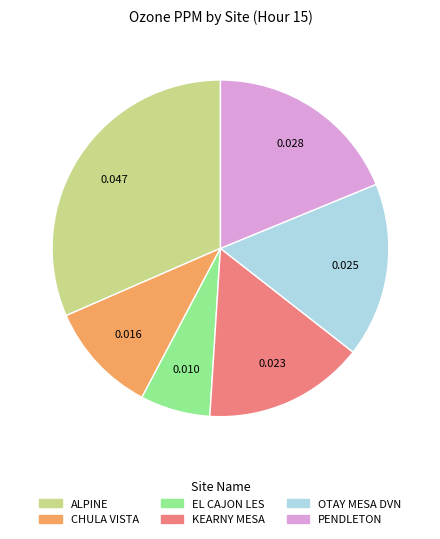

Does OTAY MESA DVN account for over 50% of the chart?

No